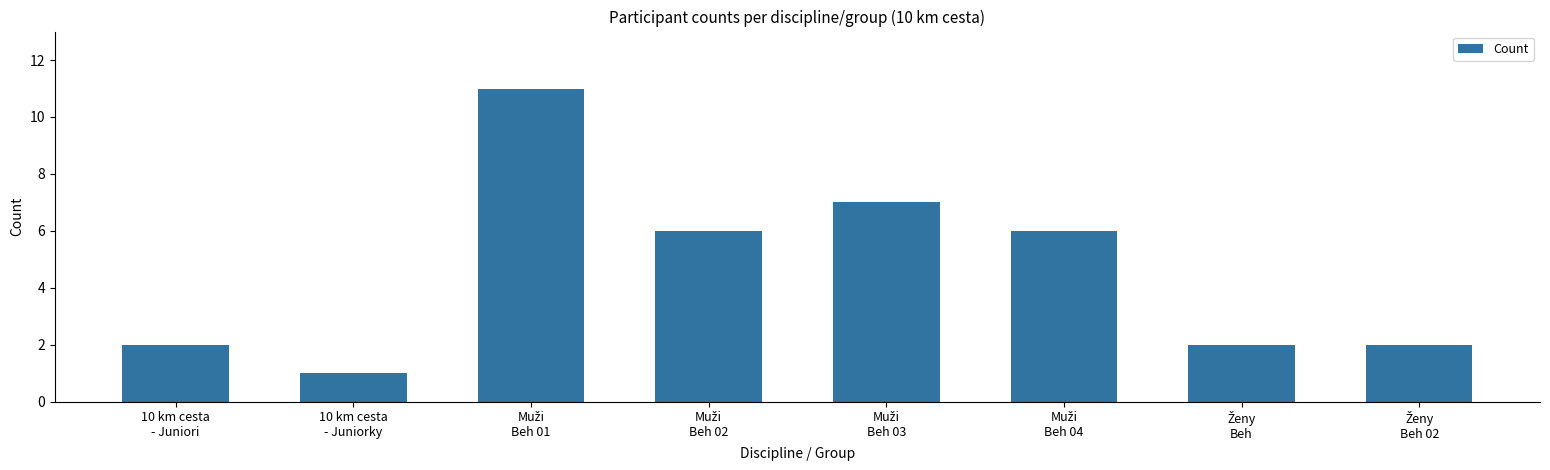

What is the maximum value shown in the chart?

11